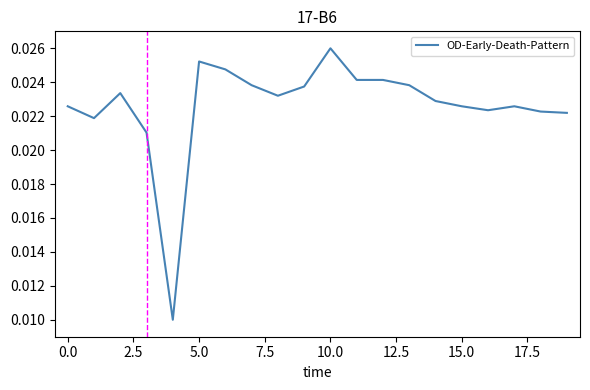

Which category has the highest value across all series?

10.0